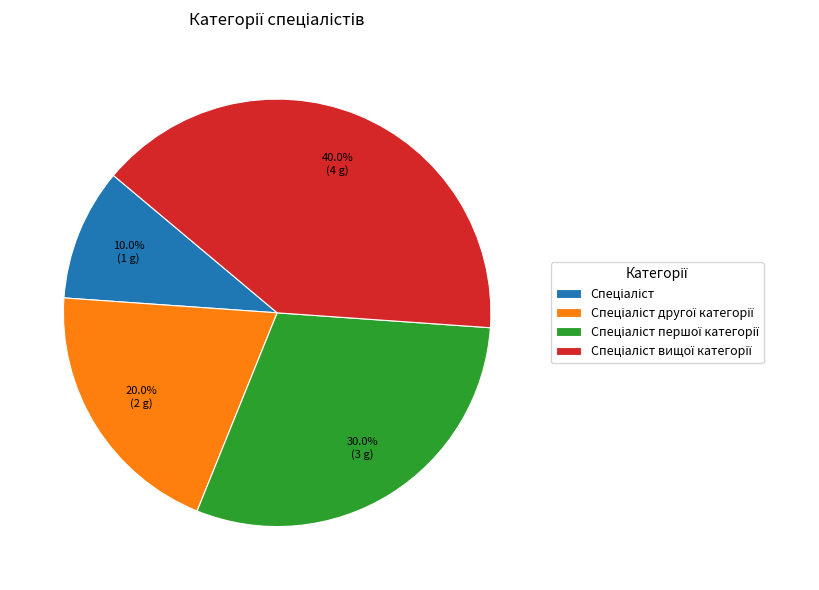

Does any single category account for the majority?

No